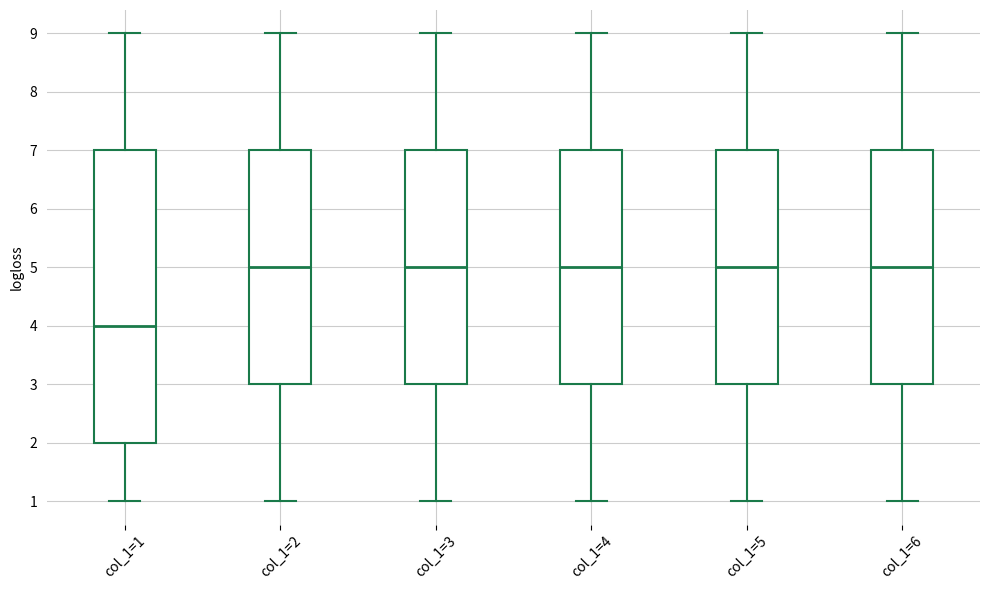

Where is the lower edge of the box for col_1=3 on the y-axis? The values are not printed on the chart, so give them approximately, as read against the axis.

3